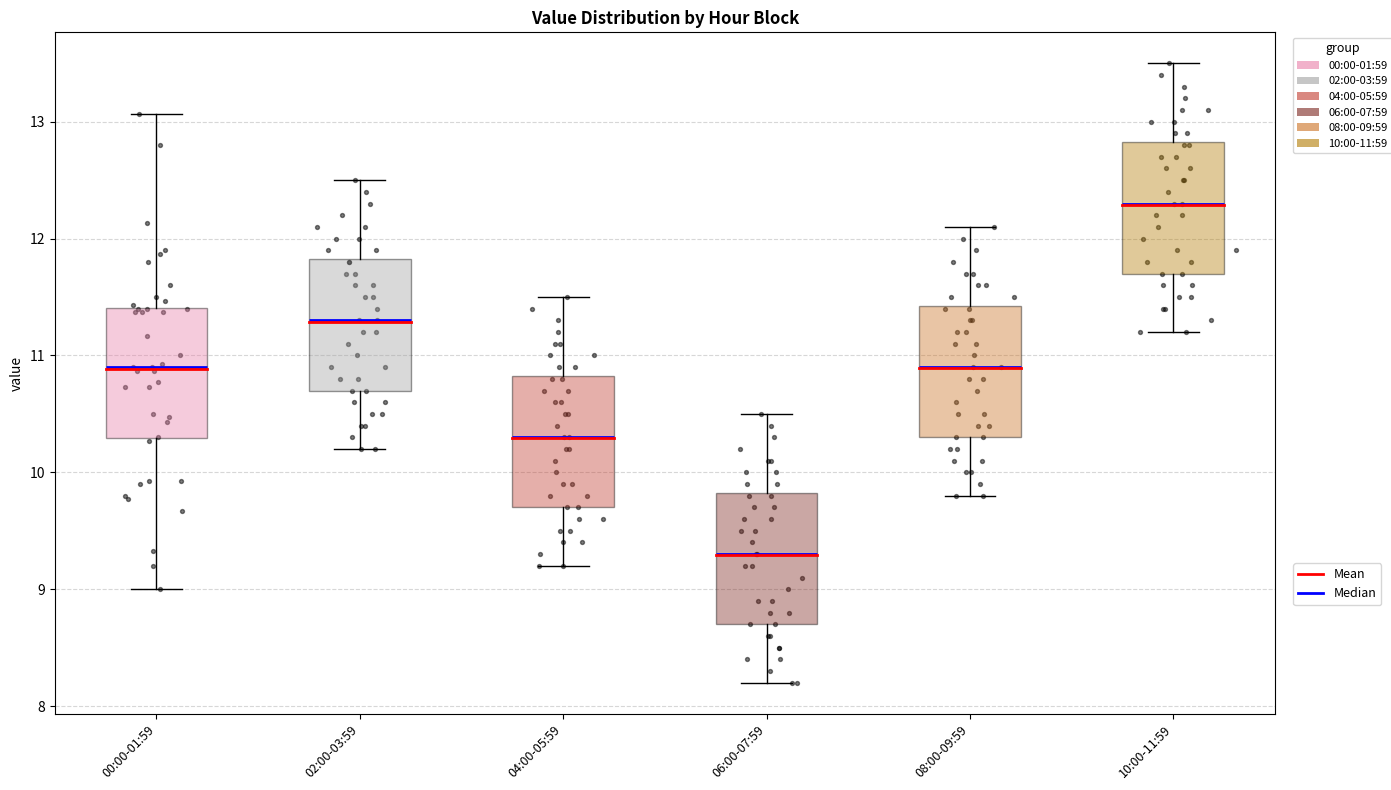

Reading left to right, read every box against the y-axis: the position of its median line, the range the box covers, and the ends of its whiskers. The values are not printed on the chart, so give them approximately, as read against the axis.

00:00-01:59: median 10.9, box 10.3 to 11.4, whiskers 9.0 to 13.1
02:00-03:59: median 11.3, box 10.7 to 11.8, whiskers 10.2 to 12.5
04:00-05:59: median 10.3, box 9.7 to 10.8, whiskers 9.2 to 11.5
06:00-07:59: median 9.3, box 8.7 to 9.8, whiskers 8.2 to 10.5
08:00-09:59: median 10.9, box 10.3 to 11.4, whiskers 9.8 to 12.1
10:00-11:59: median 12.3, box 11.7 to 12.8, whiskers 11.2 to 13.5